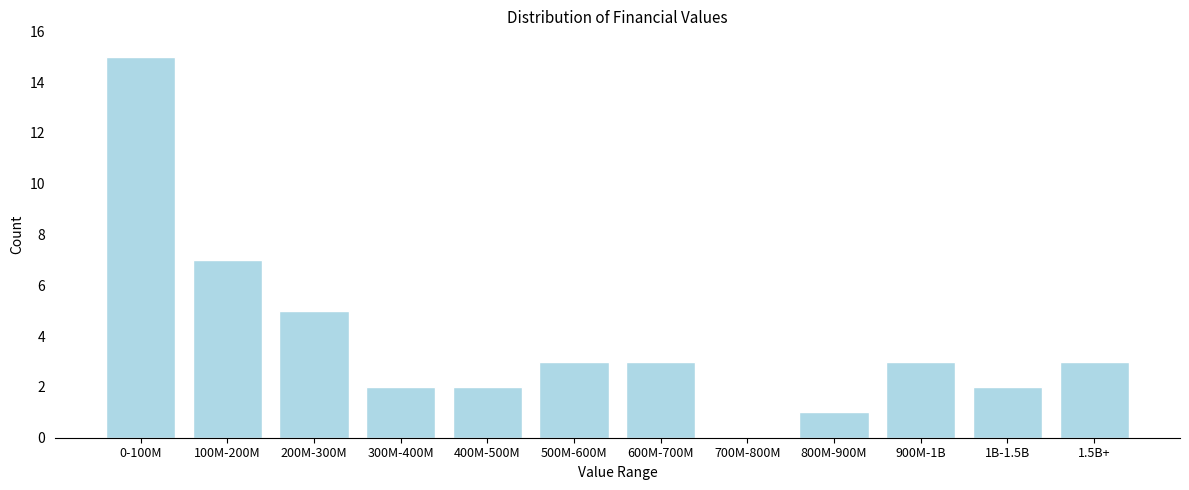

Reading left to right, extract all data points from this chart.

0-100M=15	100M-200M=7	200M-300M=5	300M-400M=2	400M-500M=2	500M-600M=3	600M-700M=3	700M-800M=0	800M-900M=1	900M-1B=3	1B-1.5B=2	1.5B+=3